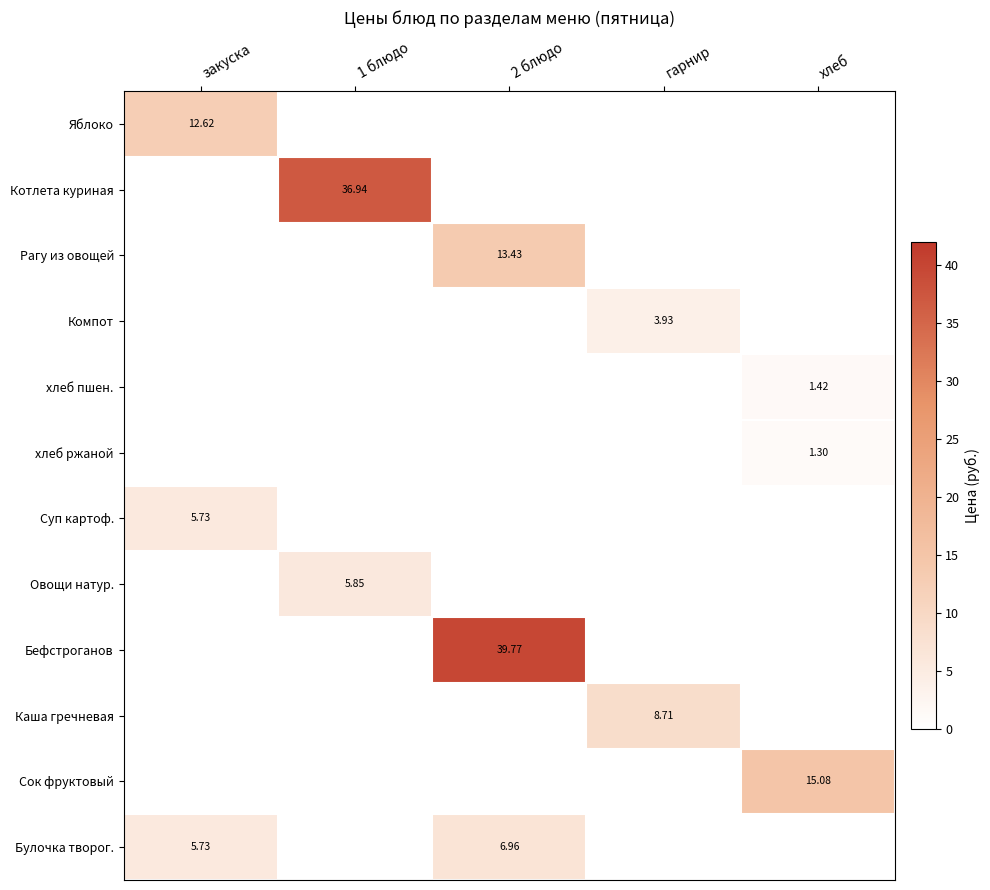

How many data points does each series have?

5